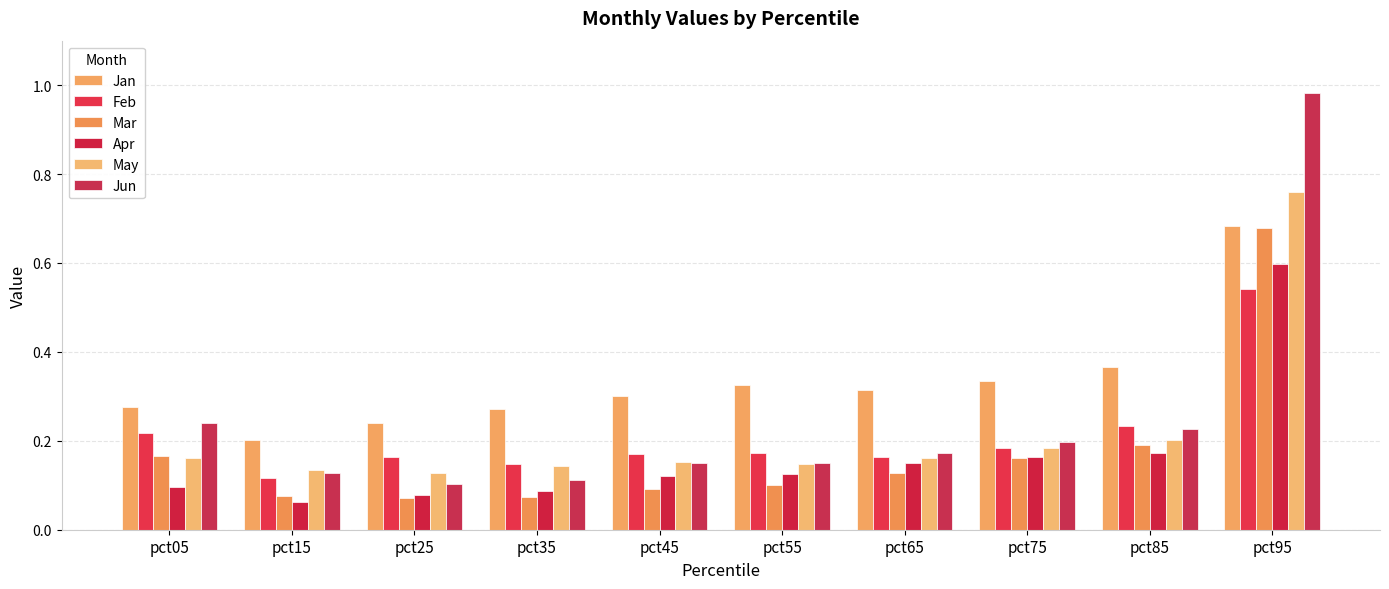

Count the number of data series in this chart.

6